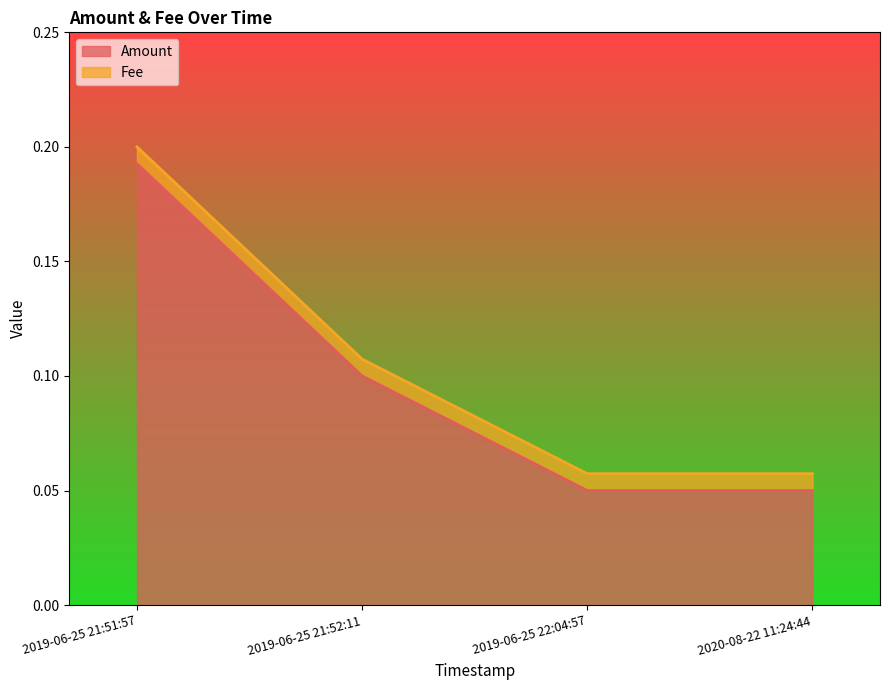

What is the sum of all values?

0.4